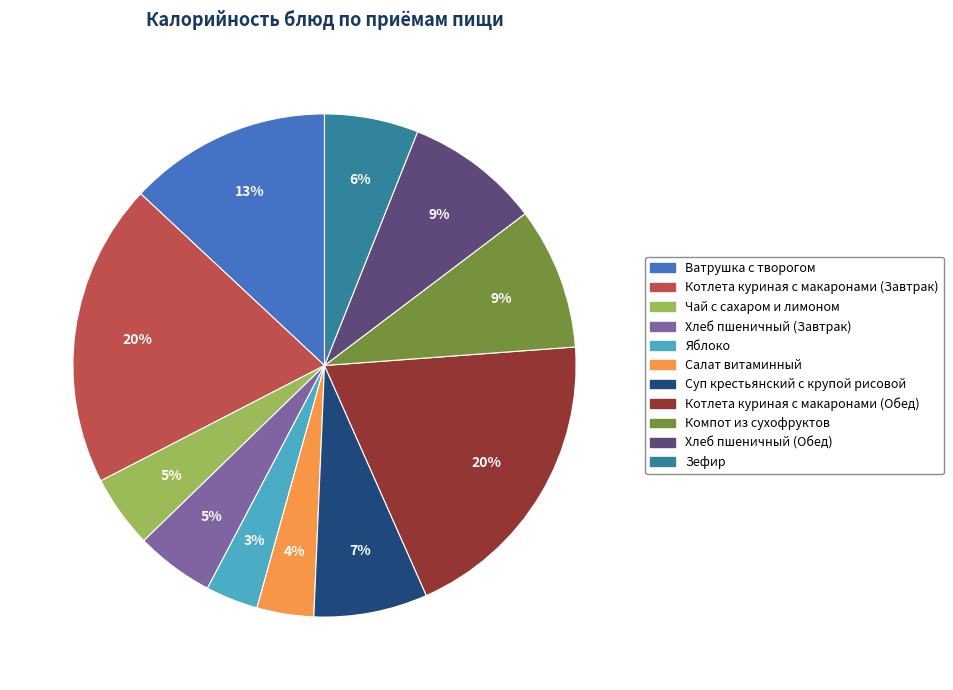

Is it true that Суп крестьянский с крупой рисовой is 1% of the pie?

False